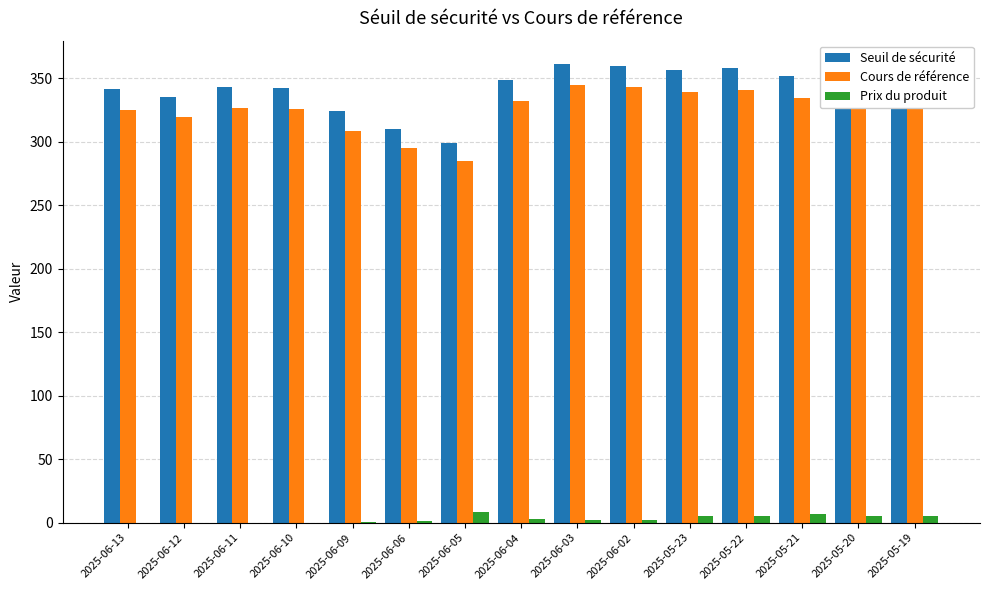

How many groups of bars are there?

15